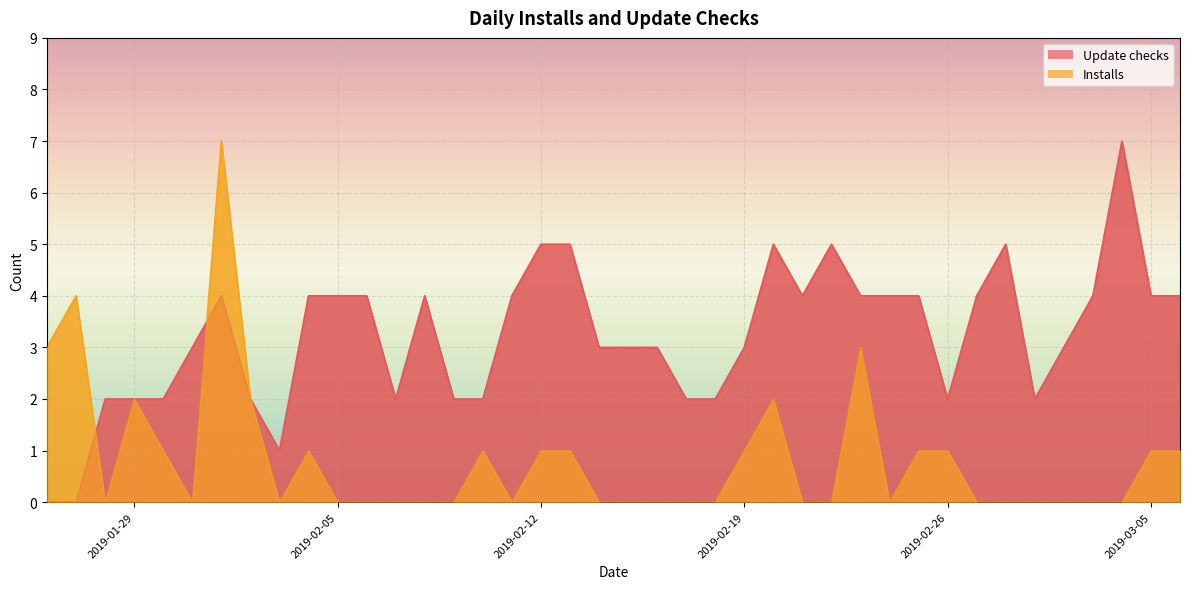

At which label does Update checks reach its peak?

2019-03-04